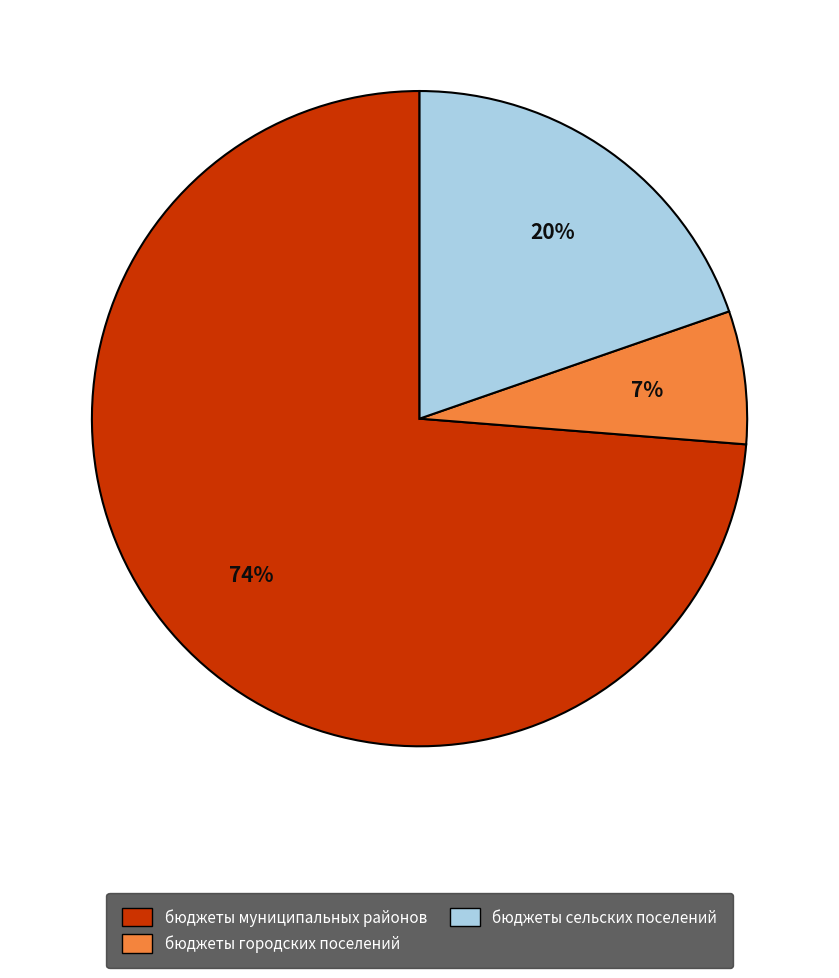

Is there any slice that represents more than half of the pie?

Yes